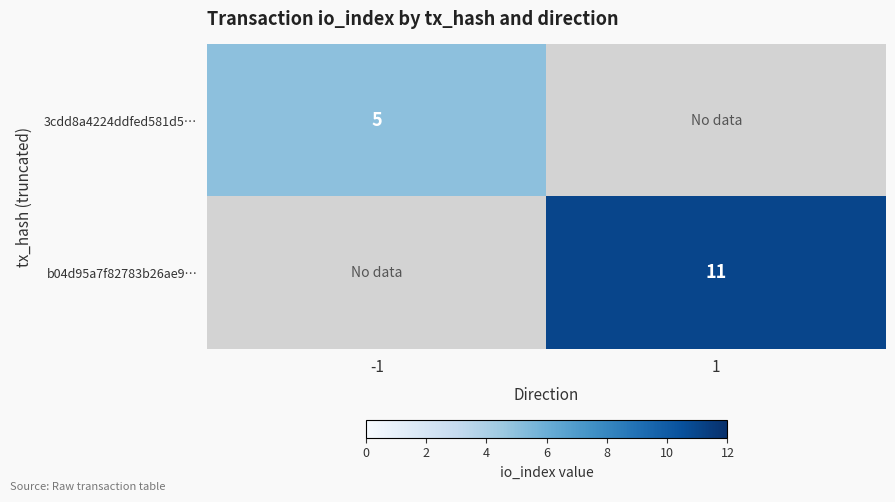

Is it true that b04d95a7f82783b26ae9… equals 3 at 1?

False